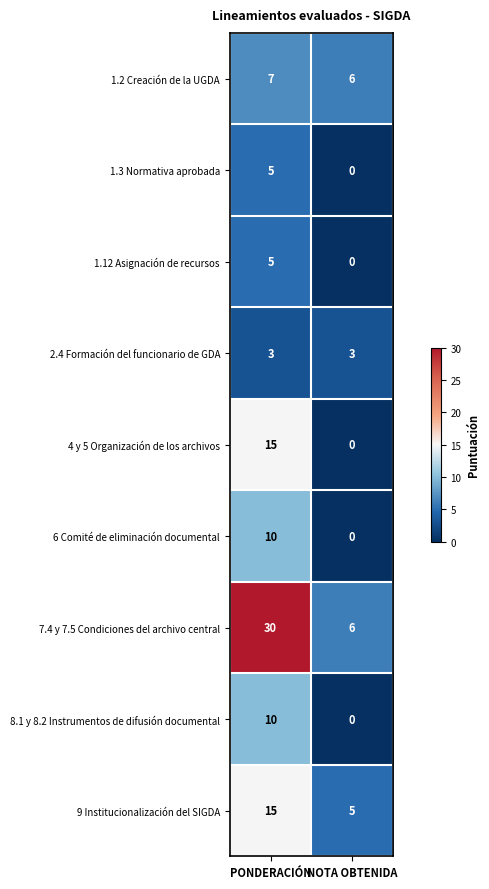

What is the difference between the highest and lowest values at PONDERACIÓN?

27